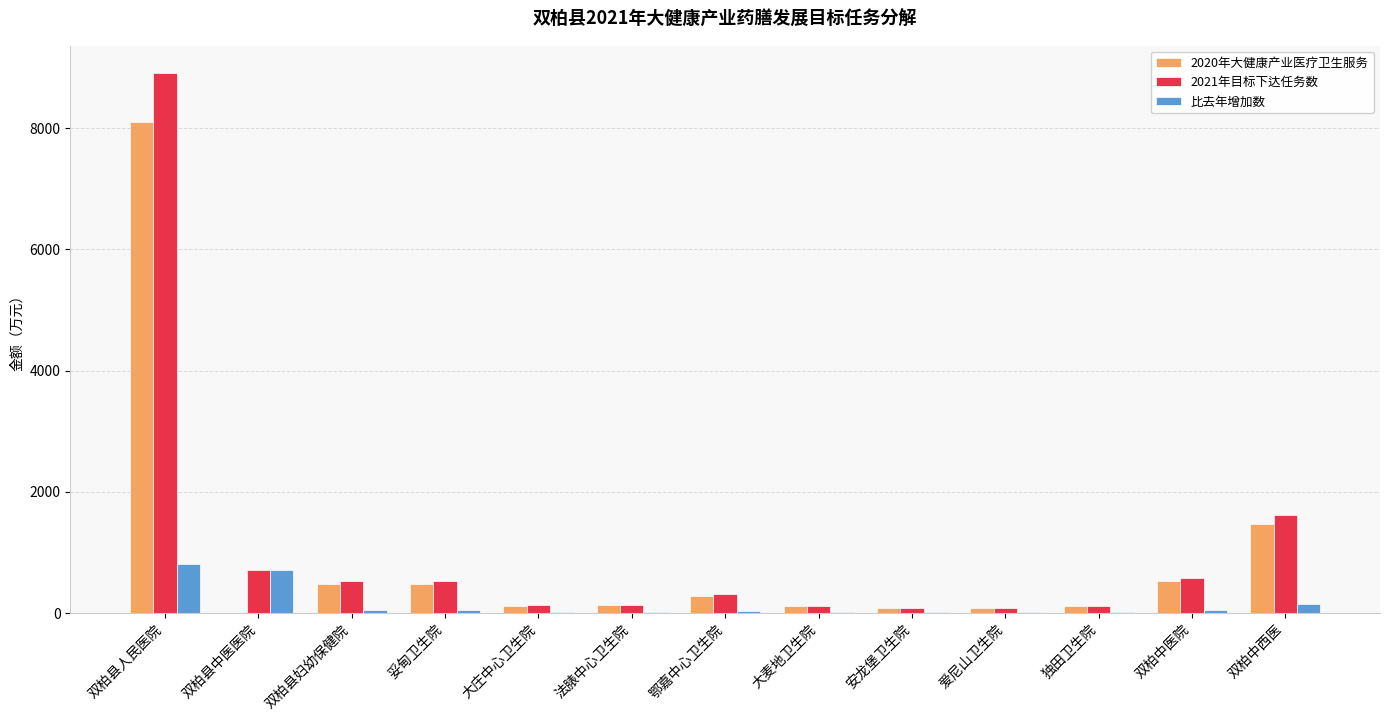

What is the sum of all 2021年目标下达任务数 values?

13851.0